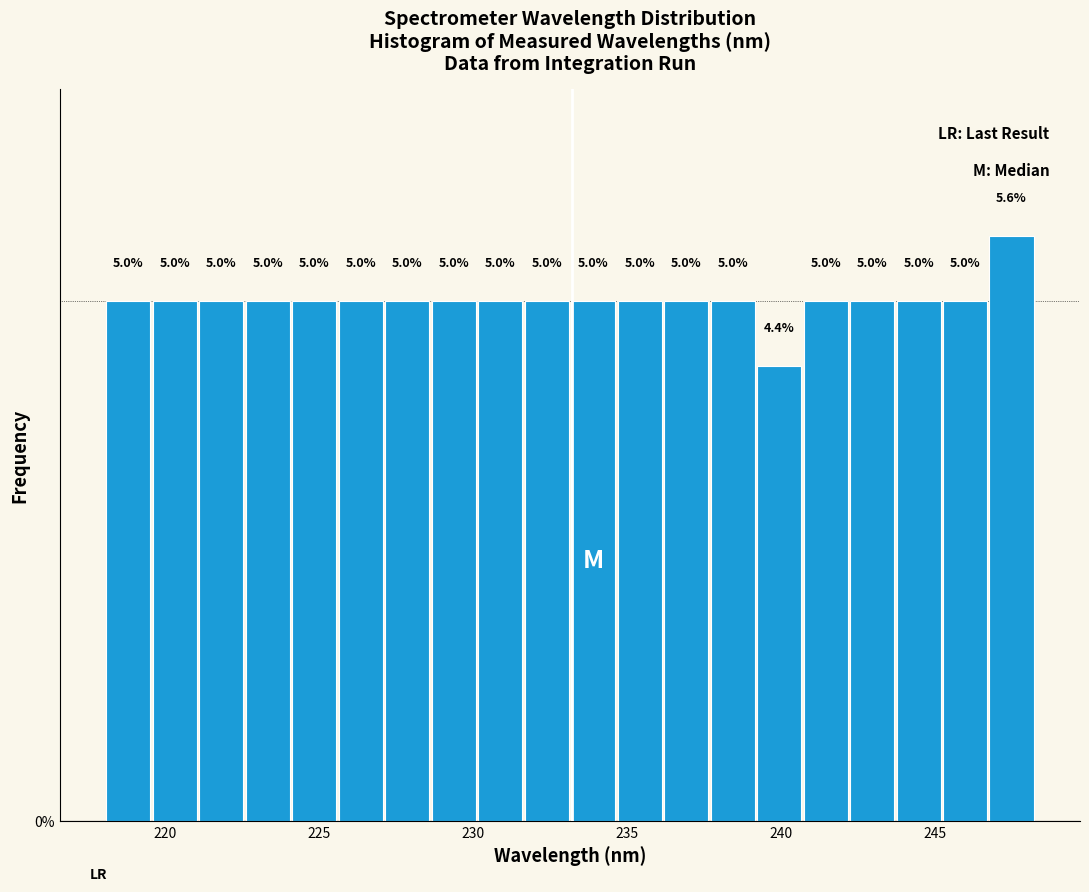

Around what value on the x-axis is the tallest bar? Give the approximate position of its centre, as read against the axis.

247.5